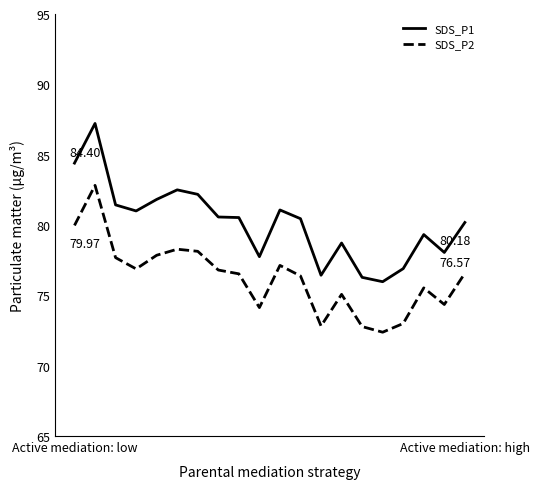

How many values in the SDS_P2 series are below 76?

8